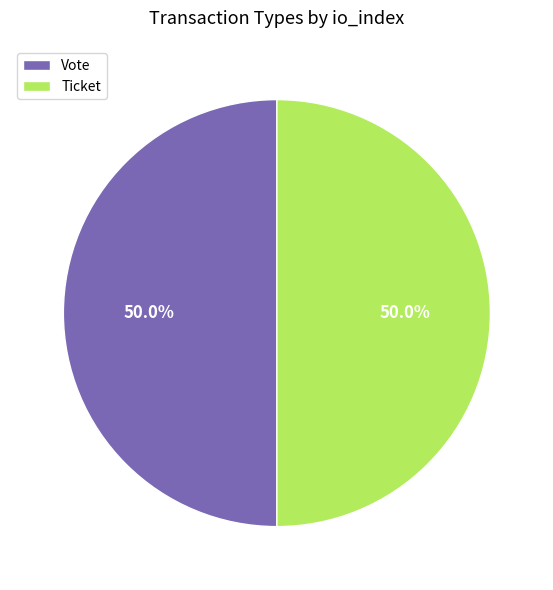

Count the number of slices in the pie.

2